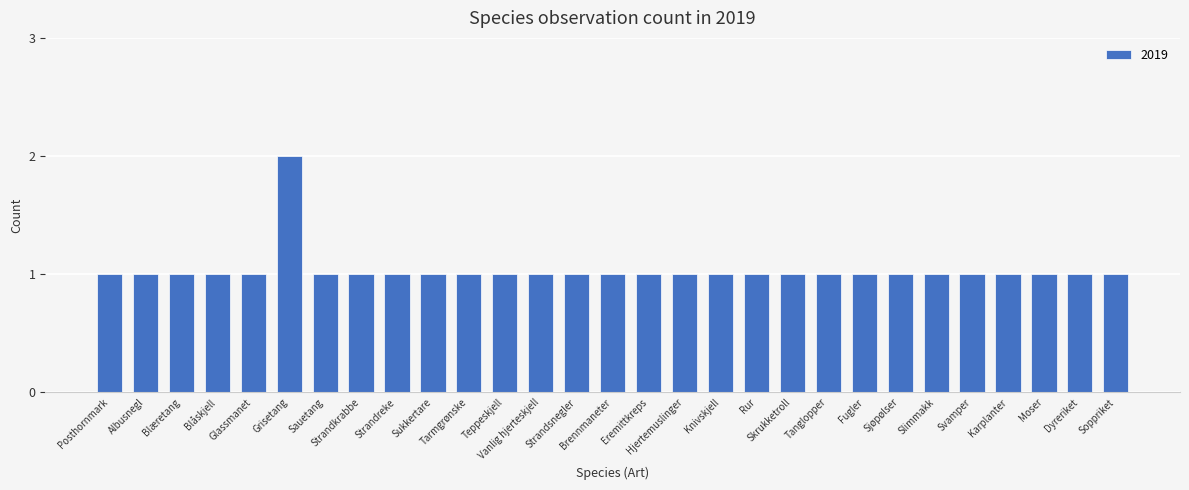

What is the value of the 29th bar from the left?

1